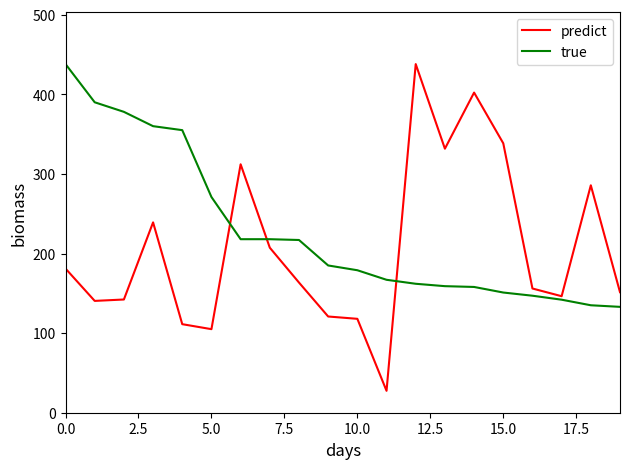

Which series has the largest range (max minus min)?

predict